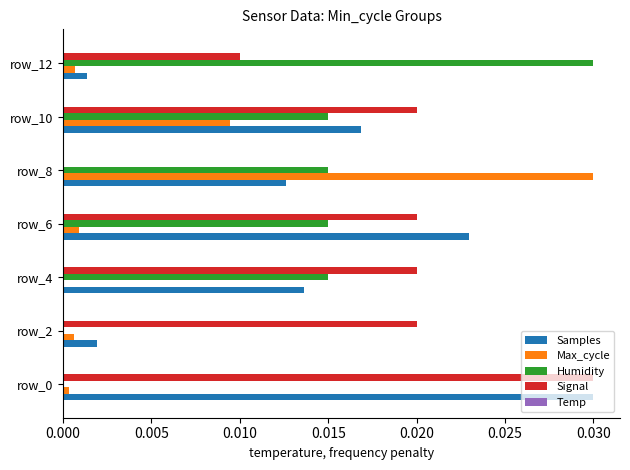

The Humidity series shows 0.0 at row_10. True or false?

True